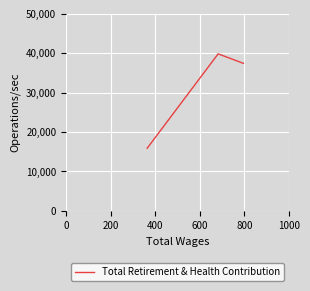

True or false: the data shows 6298 at 400.

False